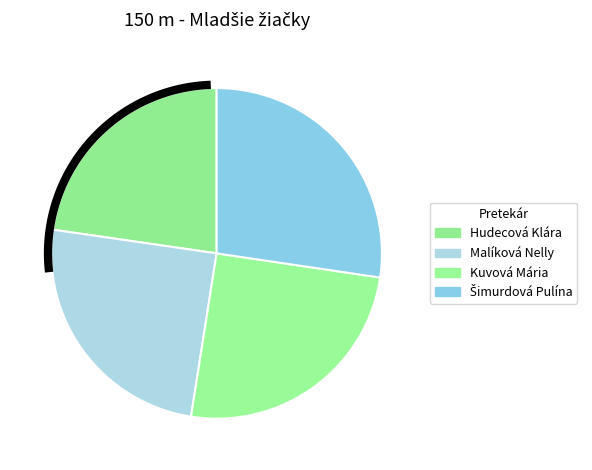

Which category has the biggest portion of the pie?

Šimurdová Pulína